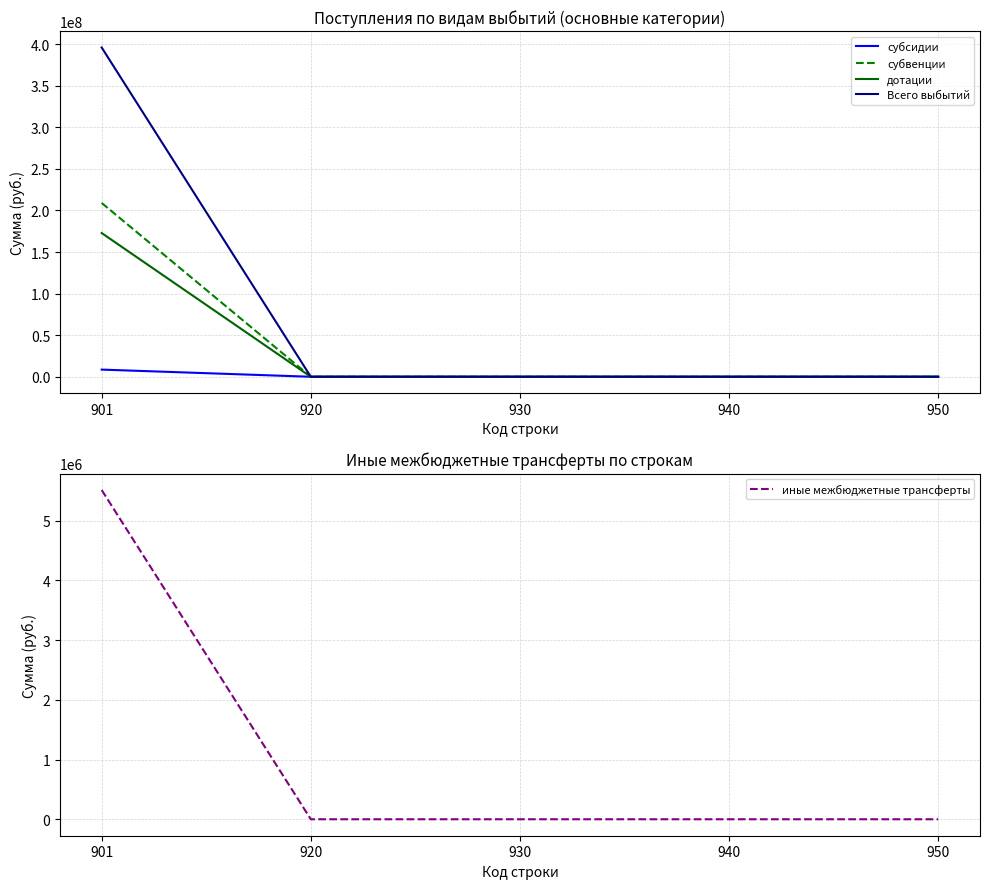

True or false: иные межбюджетные трансферты has a value of 2158106.4 at 940.

False